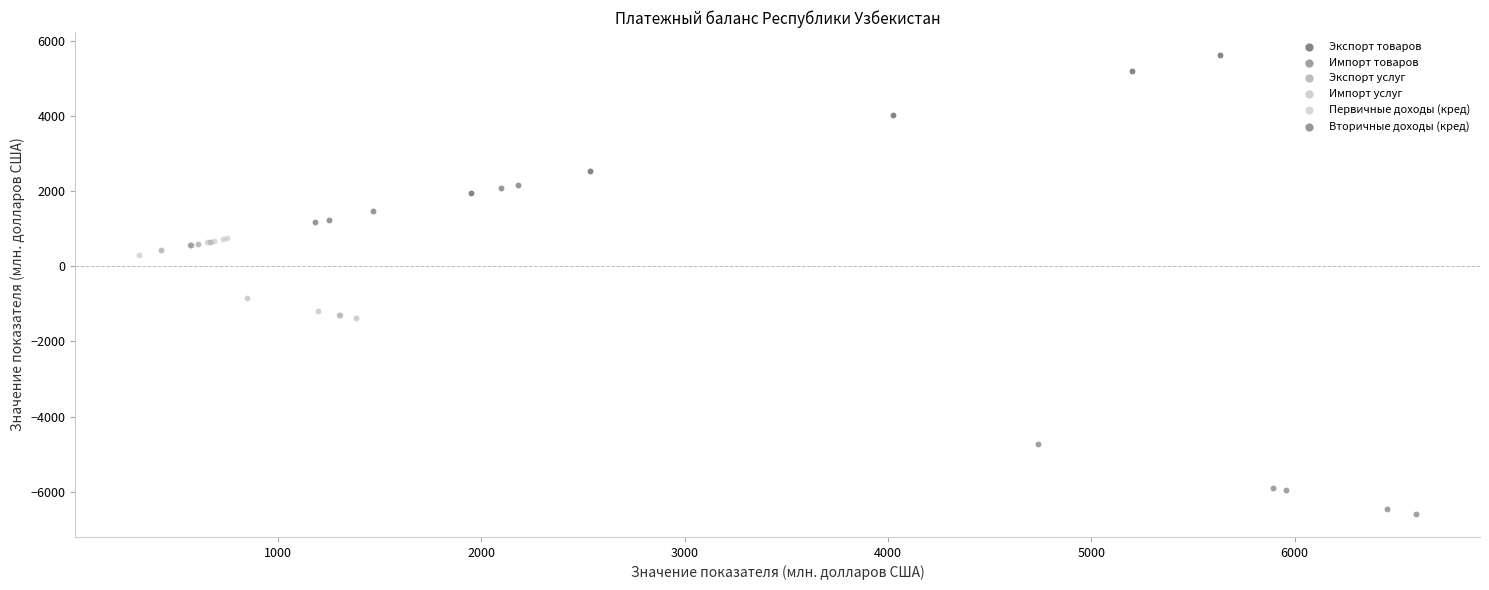

Which series has the widest spread of Y values?

Экспорт товаров